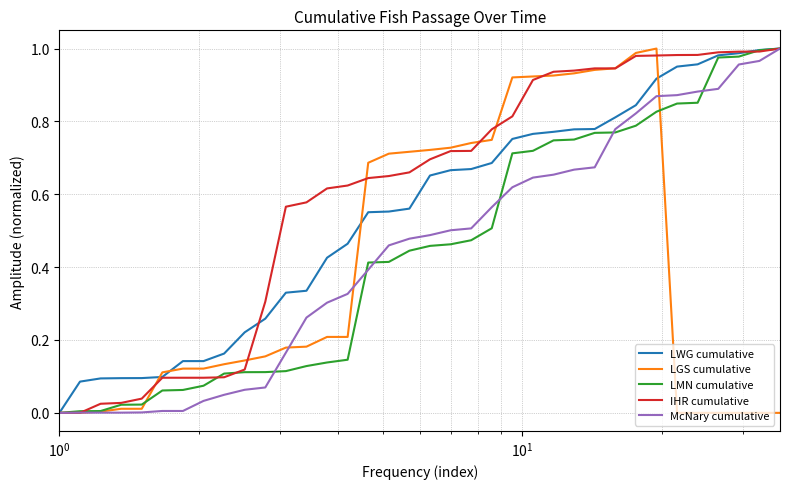

Which series has the largest total across all categories?

IHR cumulative